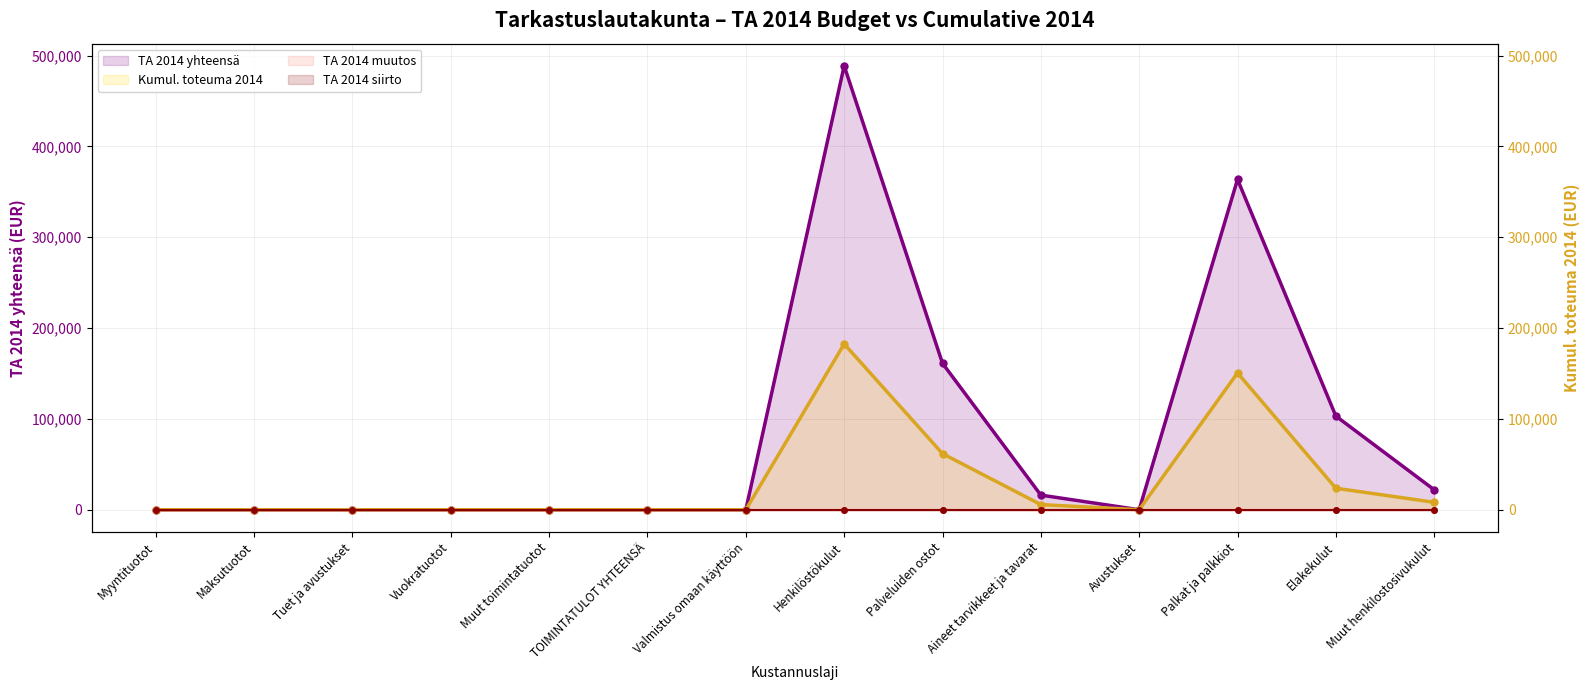

Reading left to right, list all the values displayed in this chart.

TA 2014 yhteensä: Myyntituotot=0.0	Maksutuotot=0.0	Tuet ja avustukset=0.0	Vuokratuotot=0.0	Muut toimintatuotot=0.0	TOIMINTATULOT YHTEENSÄ=0.0	Valmistus omaan käyttöön=0.0	Henkilöstökulut=488718.9	Palveluiden ostot=161188.0	Aineet tarvikkeet ja tavarat=16100.0	Avustukset=0.0	Palkat ja palkkiot=363659.0	Elakekulut=103094.9	Muut henkilostosivukulut=21965.0
Kumul. toteuma 2014: Myyntituotot=0.0	Maksutuotot=0.0	Tuet ja avustukset=0.0	Vuokratuotot=0.0	Muut toimintatuotot=0.0	TOIMINTATULOT YHTEENSÄ=0.0	Valmistus omaan käyttöön=0.0	Henkilöstökulut=182519.2	Palveluiden ostot=61762.3	Aineet tarvikkeet ja tavarat=5669.4	Avustukset=0.0	Palkat ja palkkiot=150649.1	Elakekulut=23675.8	Muut henkilostosivukulut=8194.2